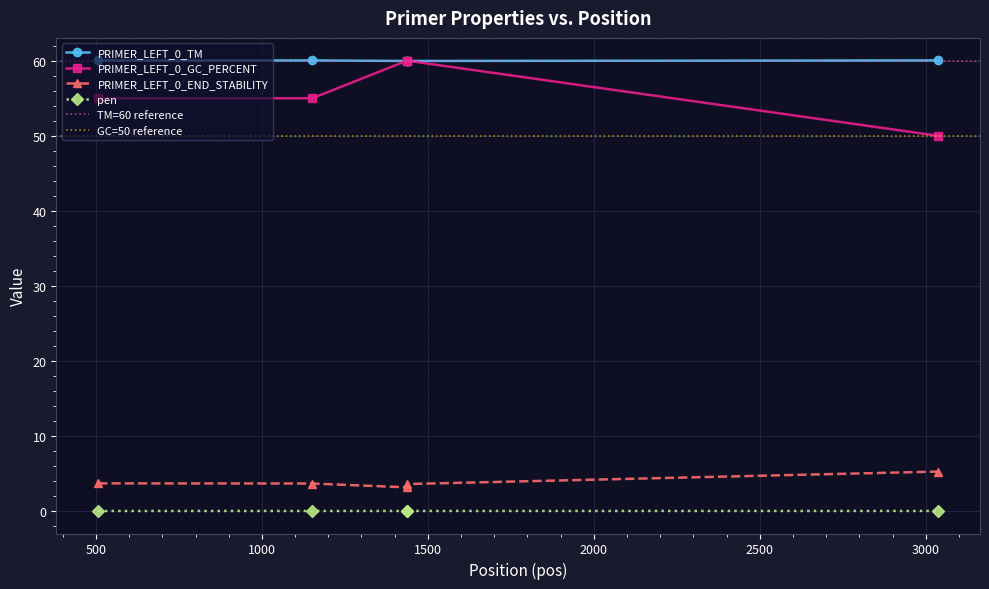

Where is pen nearest to the value 0?

507